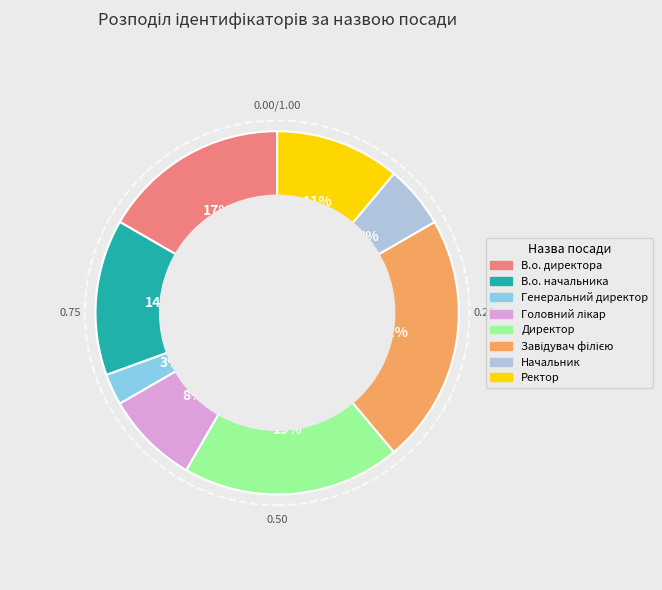

Is there any slice that represents more than half of the pie?

No